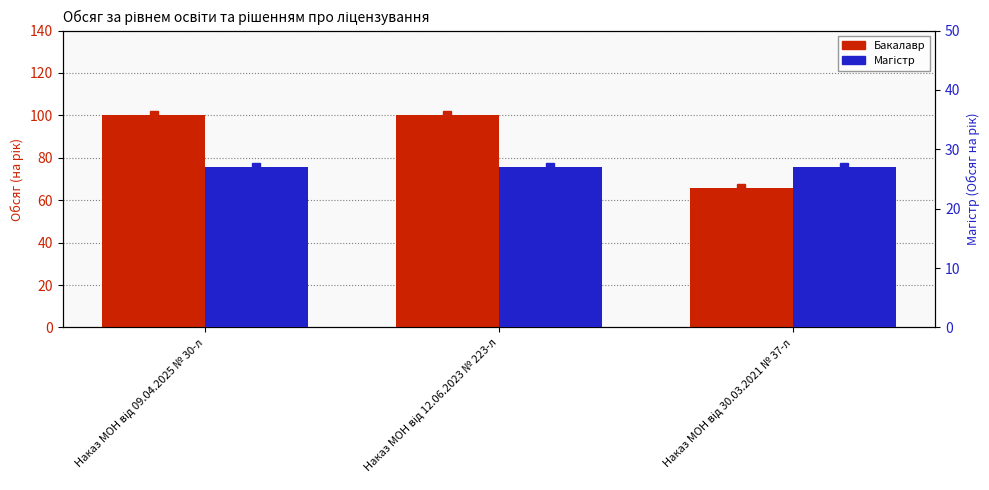

Count the Бакалавр values in the range 66 to 100.

3